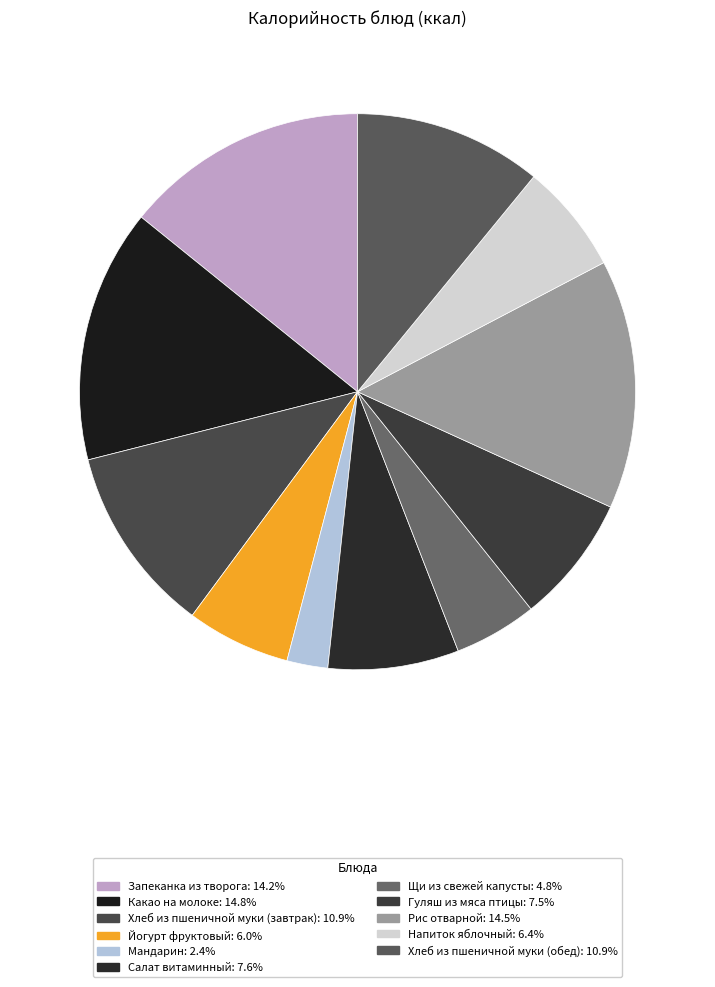

What is the change in value from Запеканка из творога to Щи из свежей капусты?

-134.7